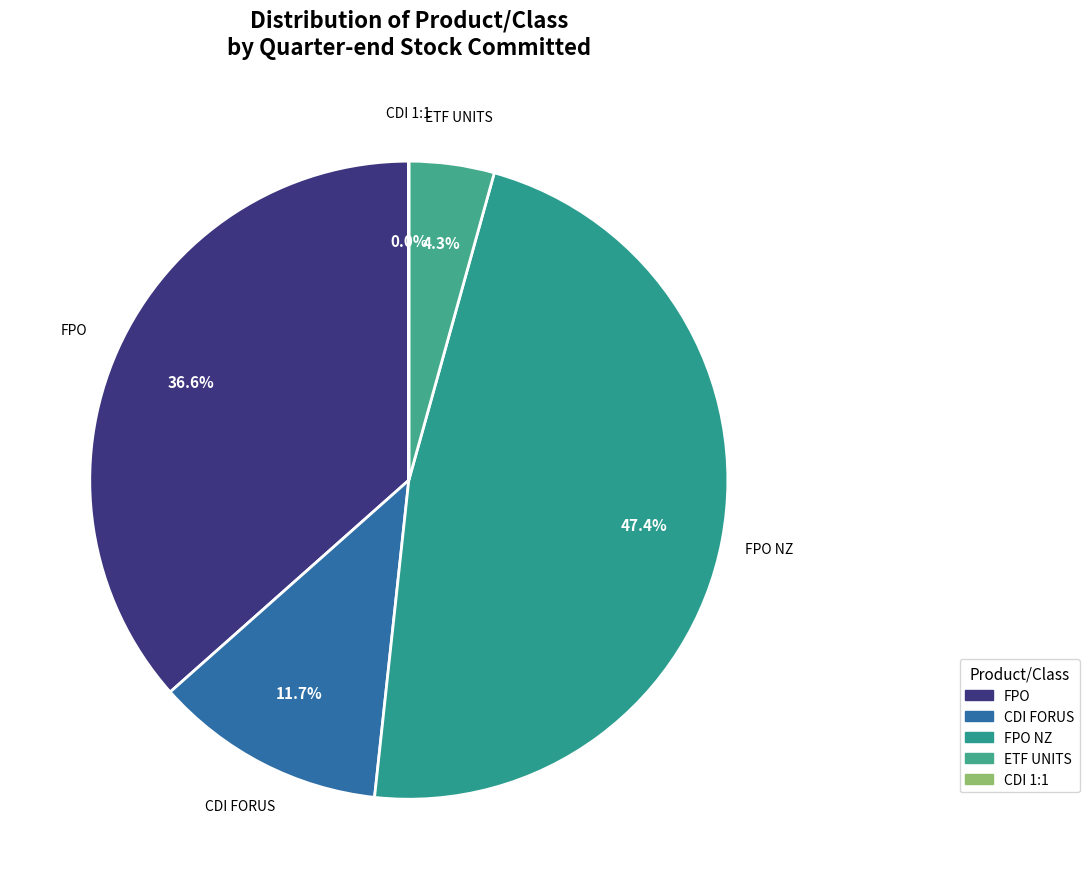

What is the smallest slice in the pie chart?

CDI 1:1